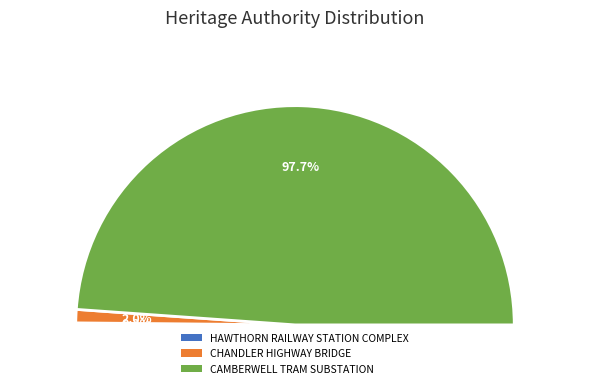

Which slice represents more than half of the pie?

CAMBERWELL TRAM SUBSTATION